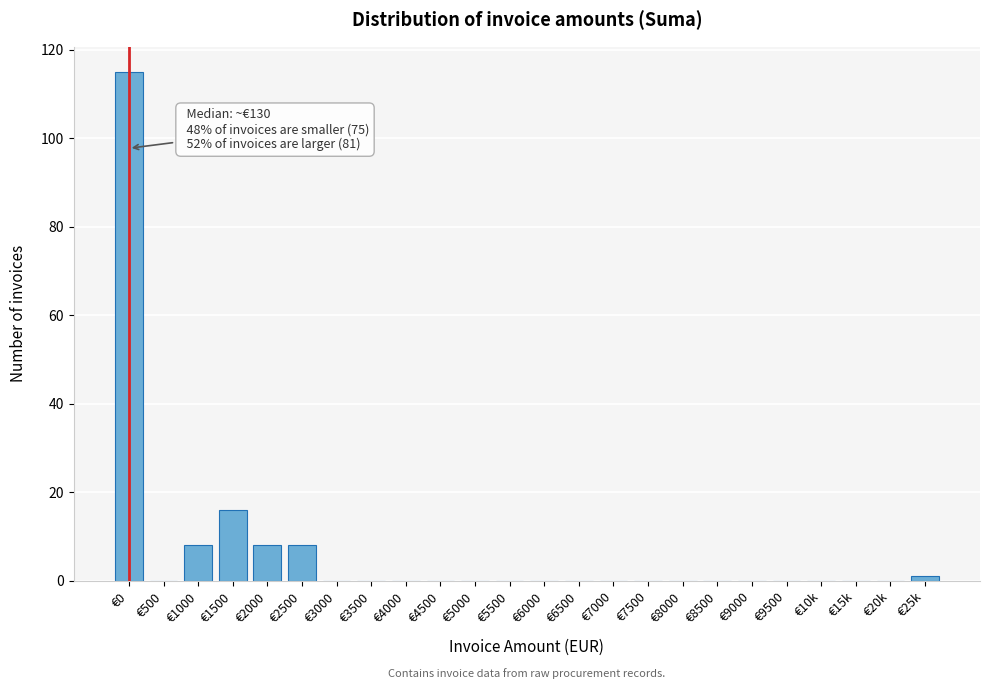

Reading right to left, what are all the values shown in this chart?

€25k=1	€20k=0	€15k=0	€10k=0	€9500=0	€9000=0	€8500=0	€8000=0	€7500=0	€7000=0	€6500=0	€6000=0	€5500=0	€5000=0	€4500=0	€4000=0	€3500=0	€3000=0	€2500=8	€2000=8	€1500=16	€1000=8	€500=0	€0=115